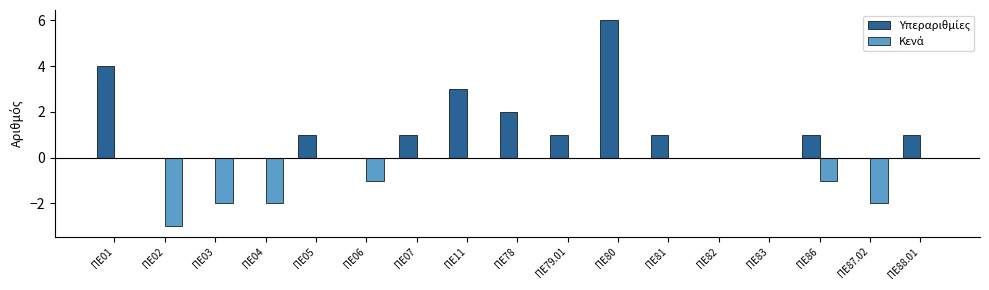

Which label corresponds to the largest value in the chart?

ΠΕ80